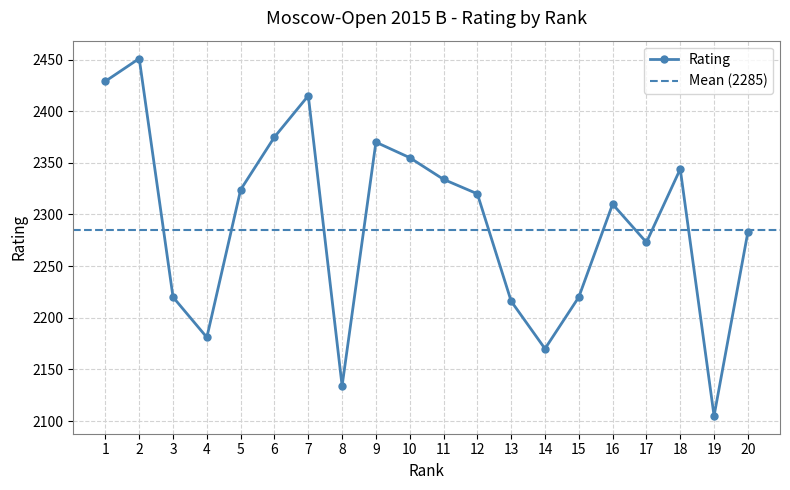

List the labels in order of value, largest first.

2, 1, 7, 6, 9, 10, 18, 11, 5, 12, 16, 20, 17, 3, 15, 13, 4, 14, 8, 19